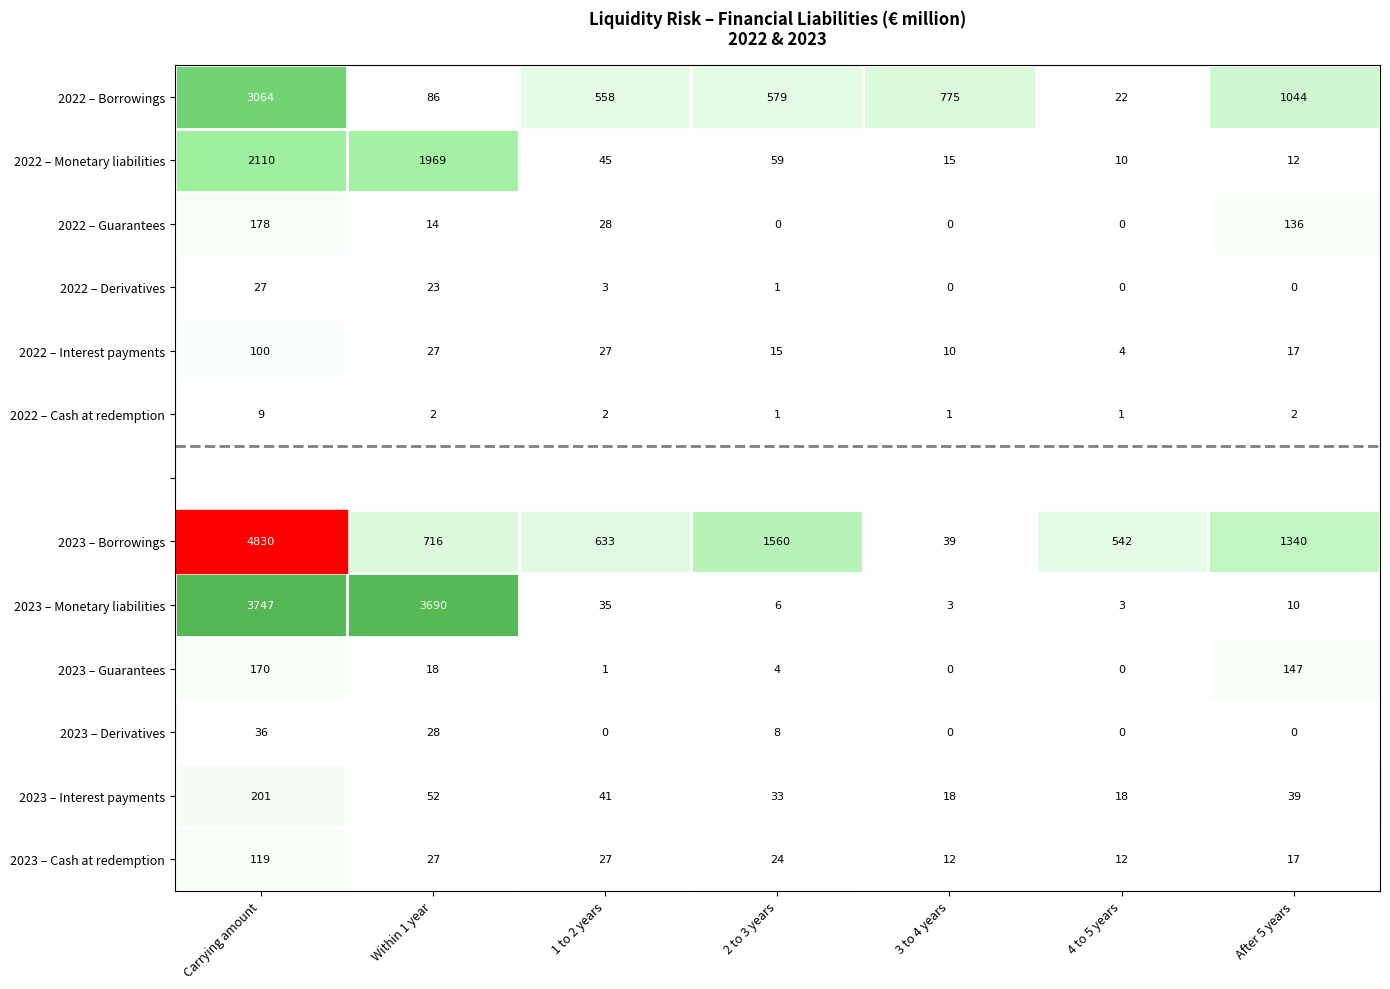

The value of 2023 – Monetary liabilities at 3 to 4 years is 5.1. True or false?

False